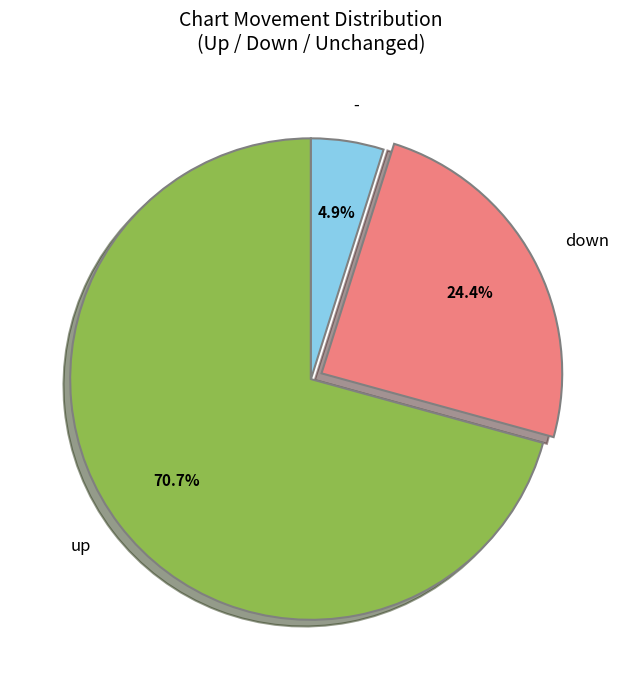

What percentage do - and up together represent?

75.6%